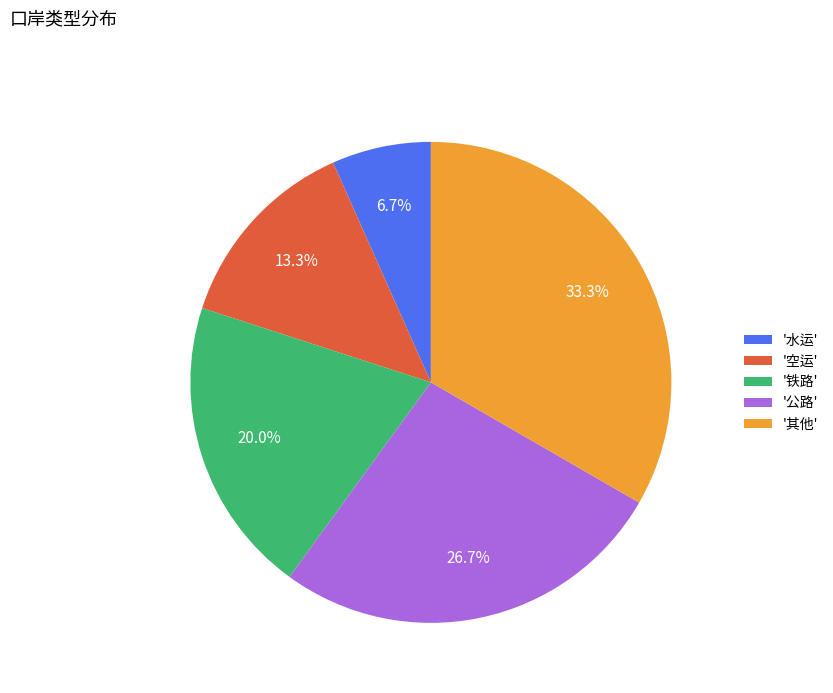

Do '空运' and '公路' together represent more than half of the pie?

No